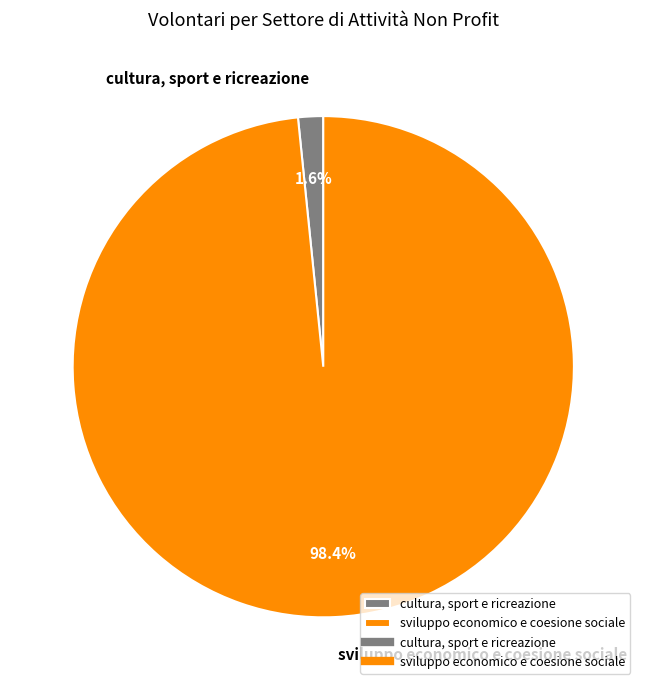

To the nearest percent, what portion does sviluppo economico e coesione sociale represent?

98%